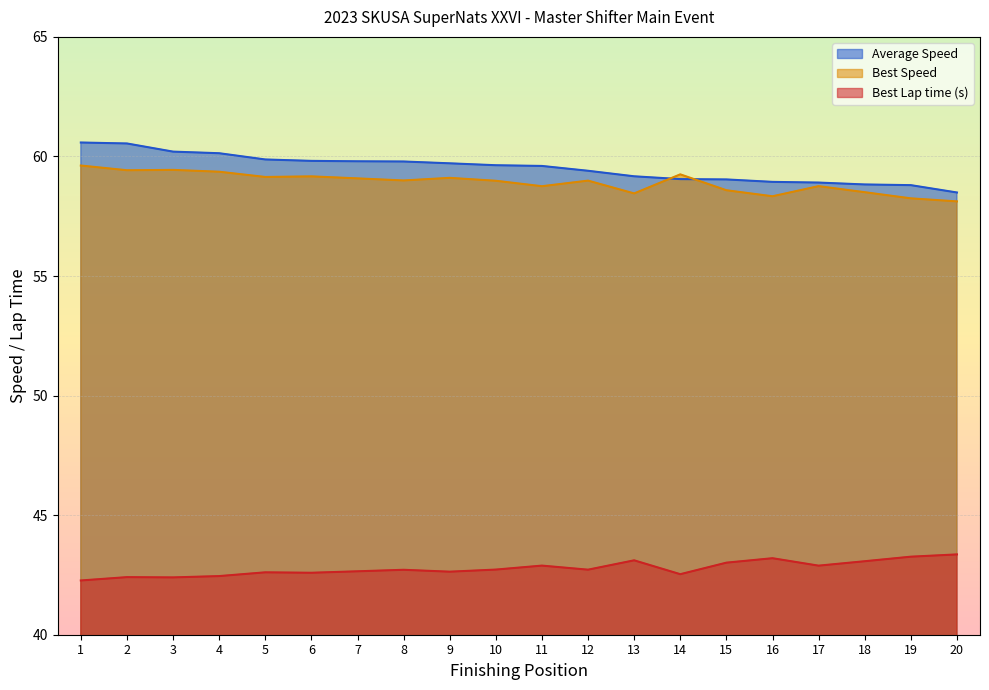

True or false: Best Lap time and Best Speed intersect in this chart.

False